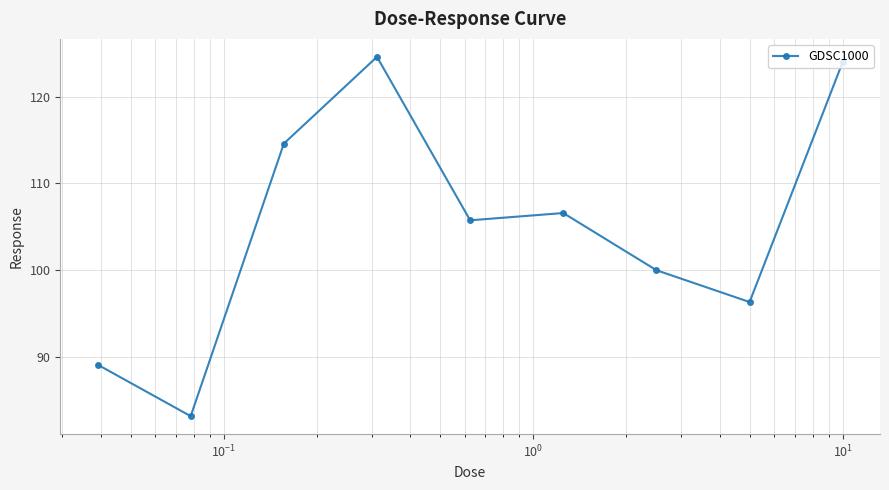

True or false: there are more than 2 points higher than both neighbors.

False